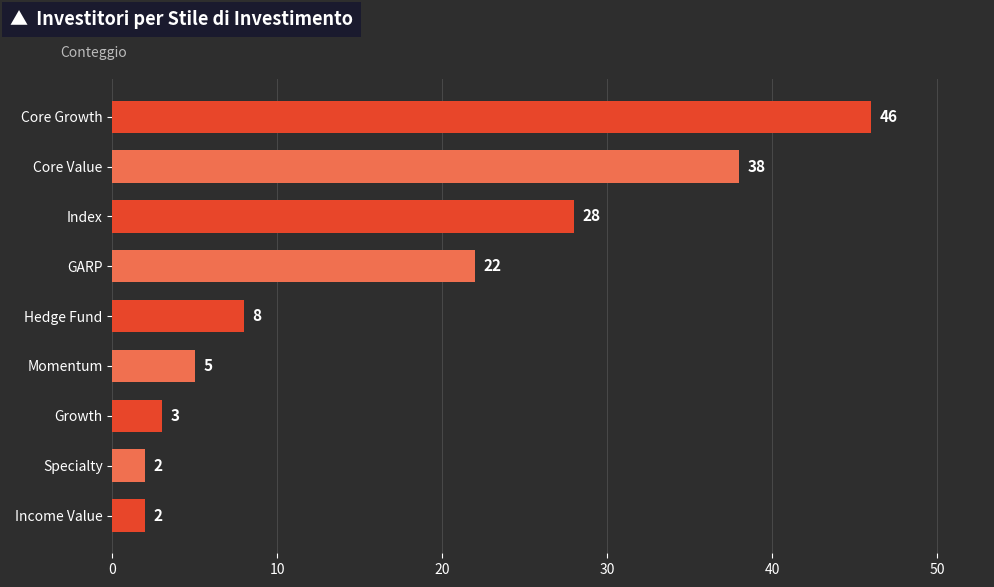

Reading top to bottom, extract all data points from this chart.

46	38	28	22	8	5	3	2	2